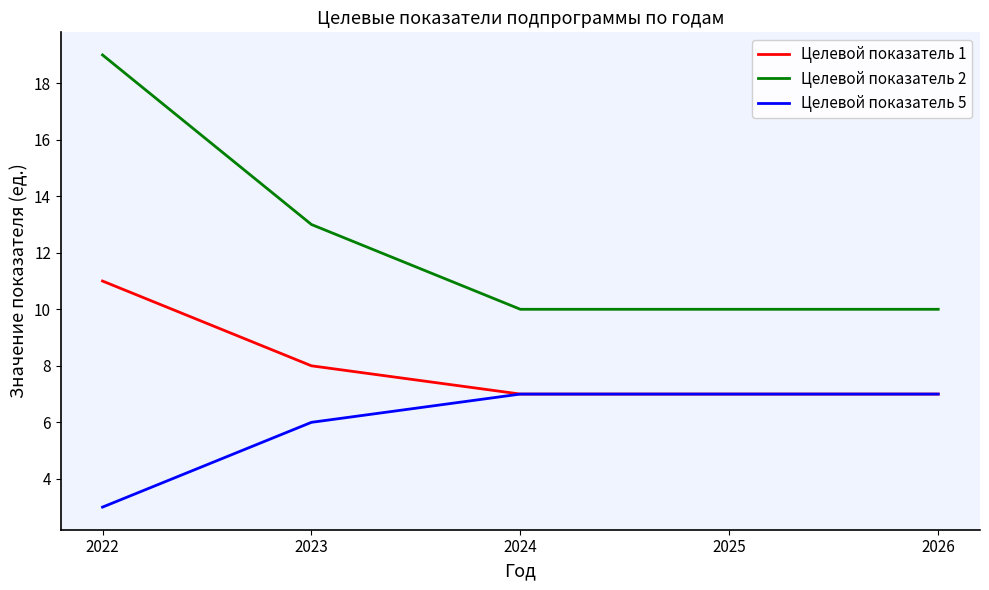

At which category is the sum across all series the highest?

2022